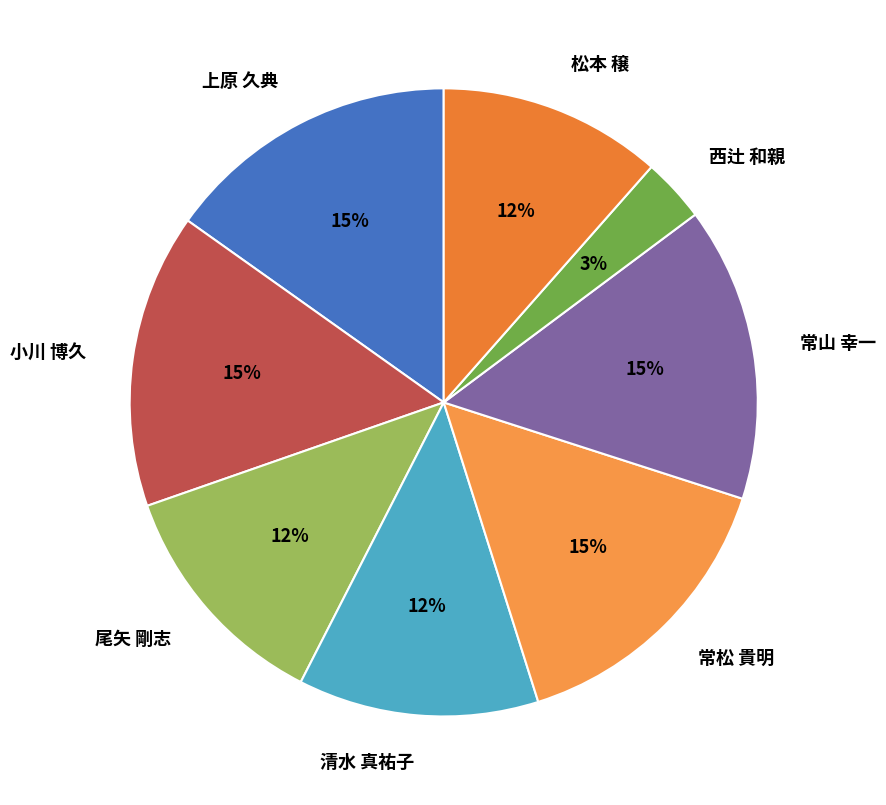

Is it true that 尾矢 剛志 is 12% of the pie?

True